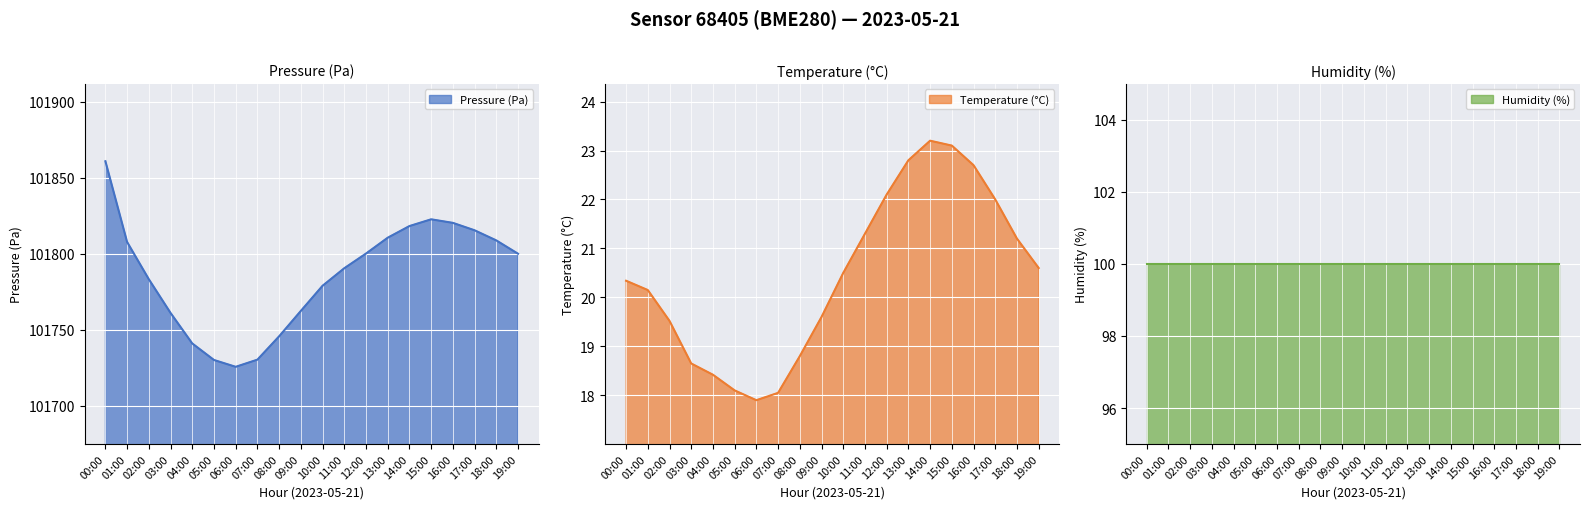

True or false: Pressure (Pa) has a value of 101745.6 at 08:00.

True